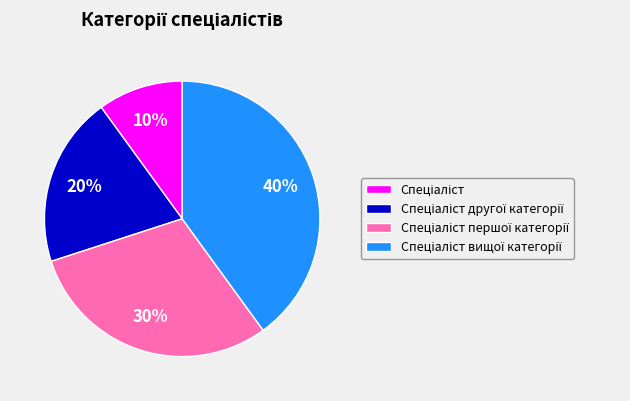

To the nearest percent, what is the difference between the largest and smallest slice percentages?

30%